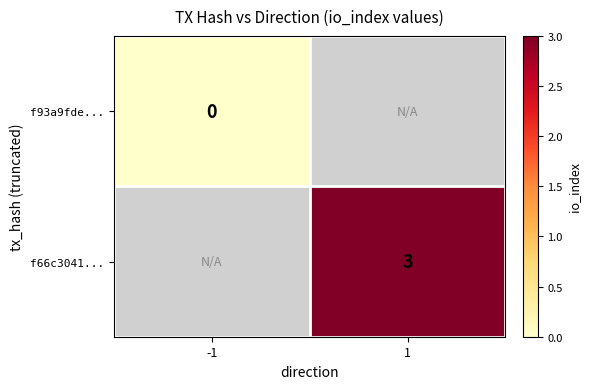

How many categories are shown in the chart?

2